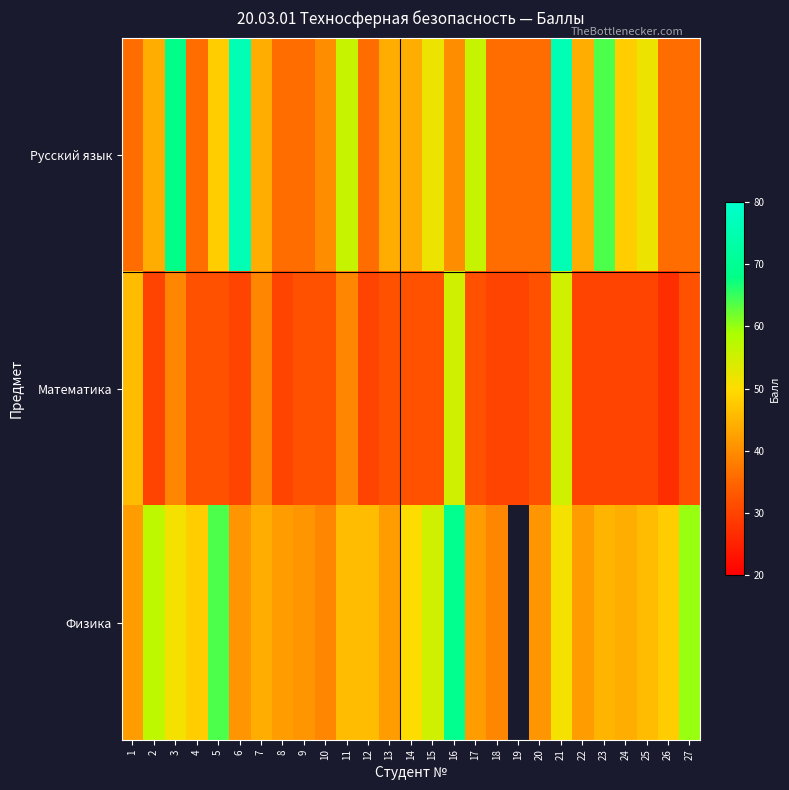

Where does the Физика series first go above 46?

2